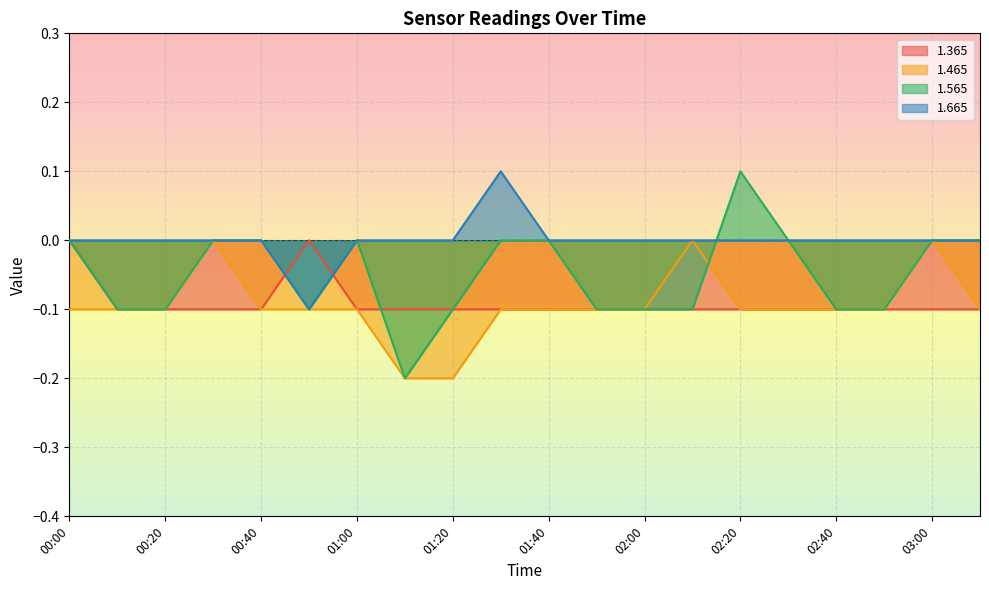

True or false: 1.365 has more than 1 points higher than both neighbors.

False